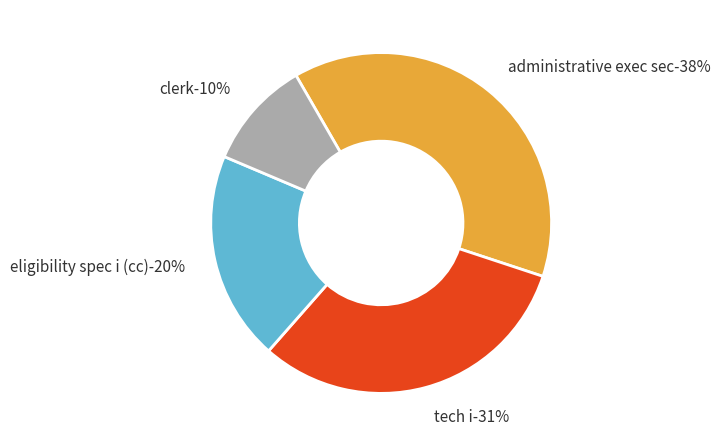

To the nearest percent, what is the average slice percentage?

25%